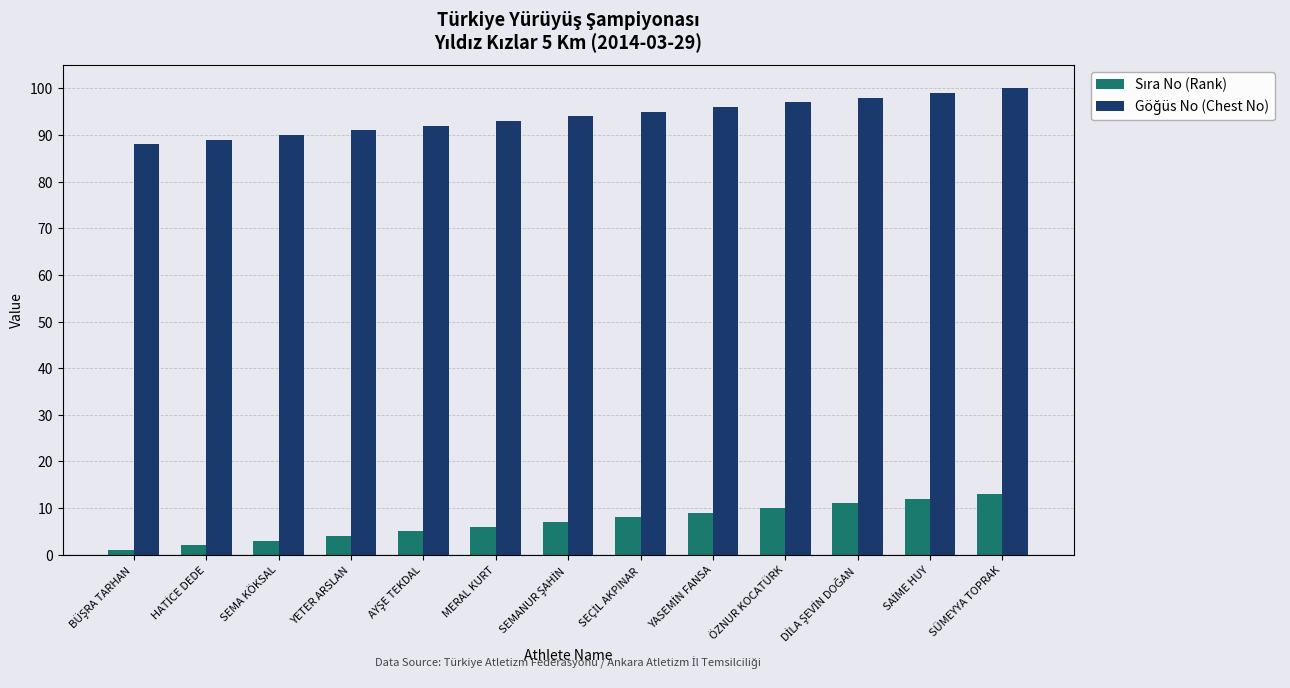

What is the label of the 4th bar from the right?

ÖZNUR KOCATÜRK